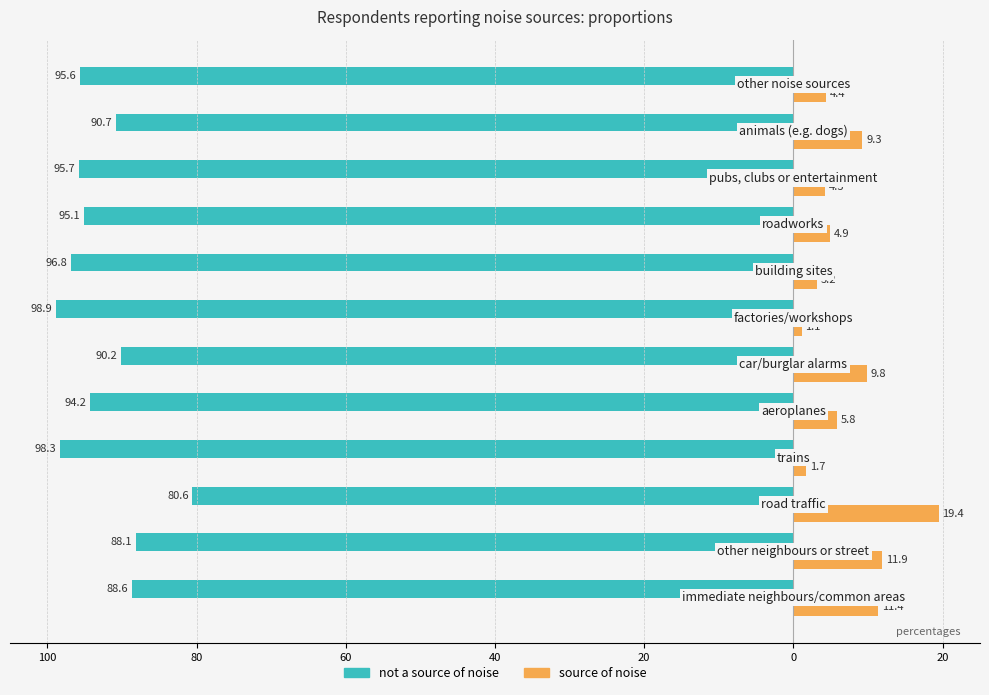

What are all the series names shown in the legend?

not a source of noise, source of noise